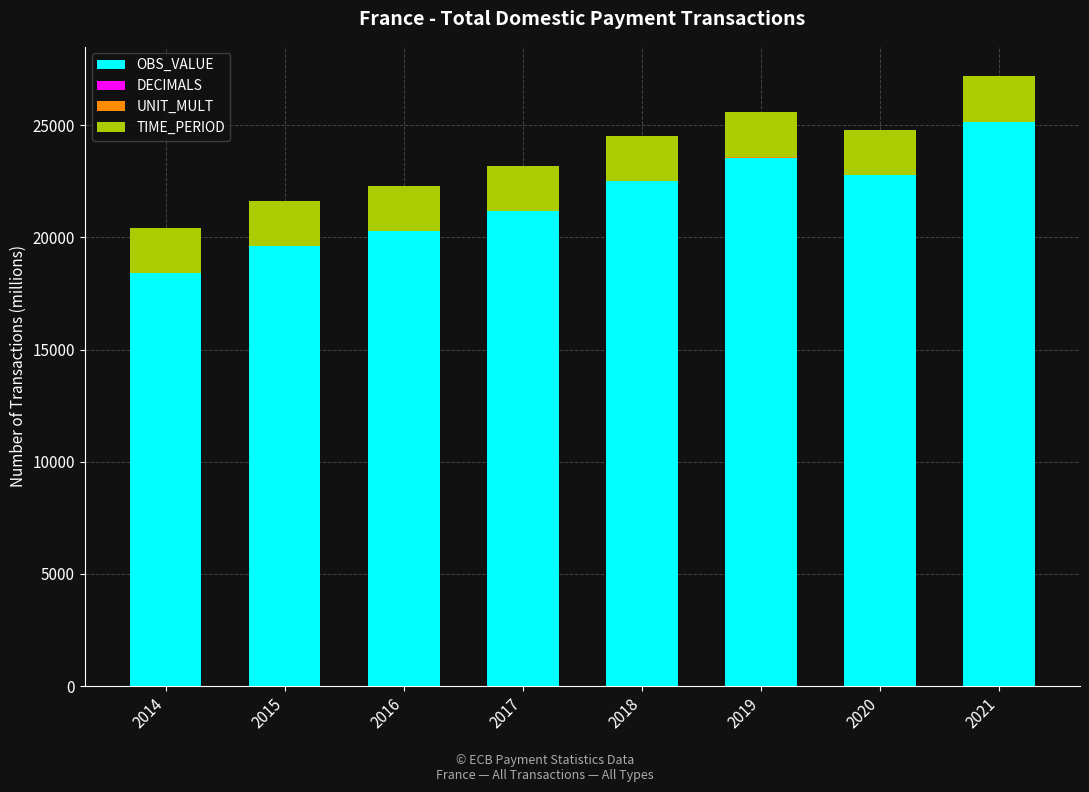

Are the bars horizontal?

No